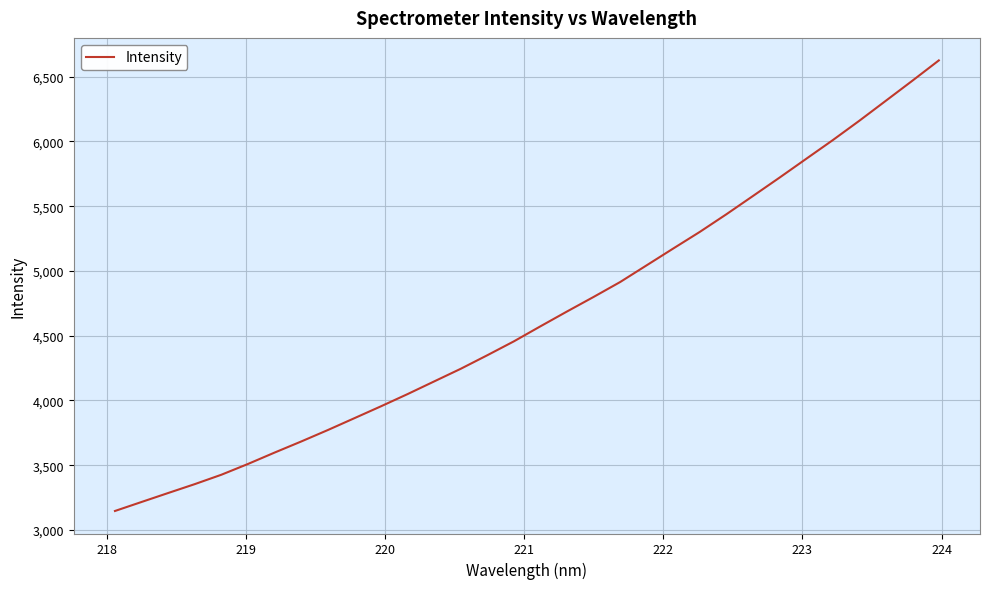

What is the difference between the maximum and minimum values?

3479.7